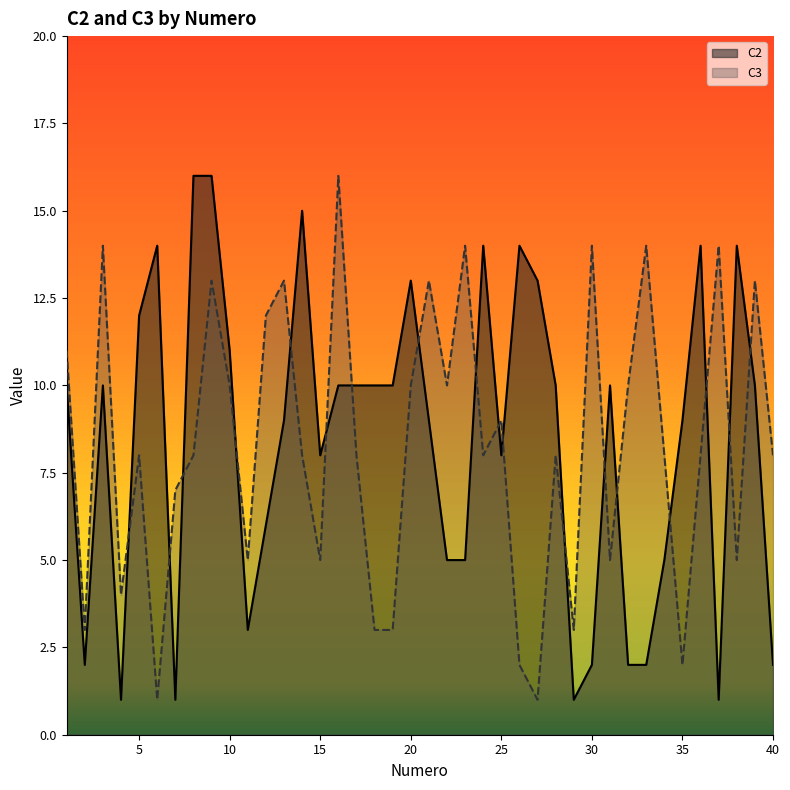

Count the number of categories in the chart.

40